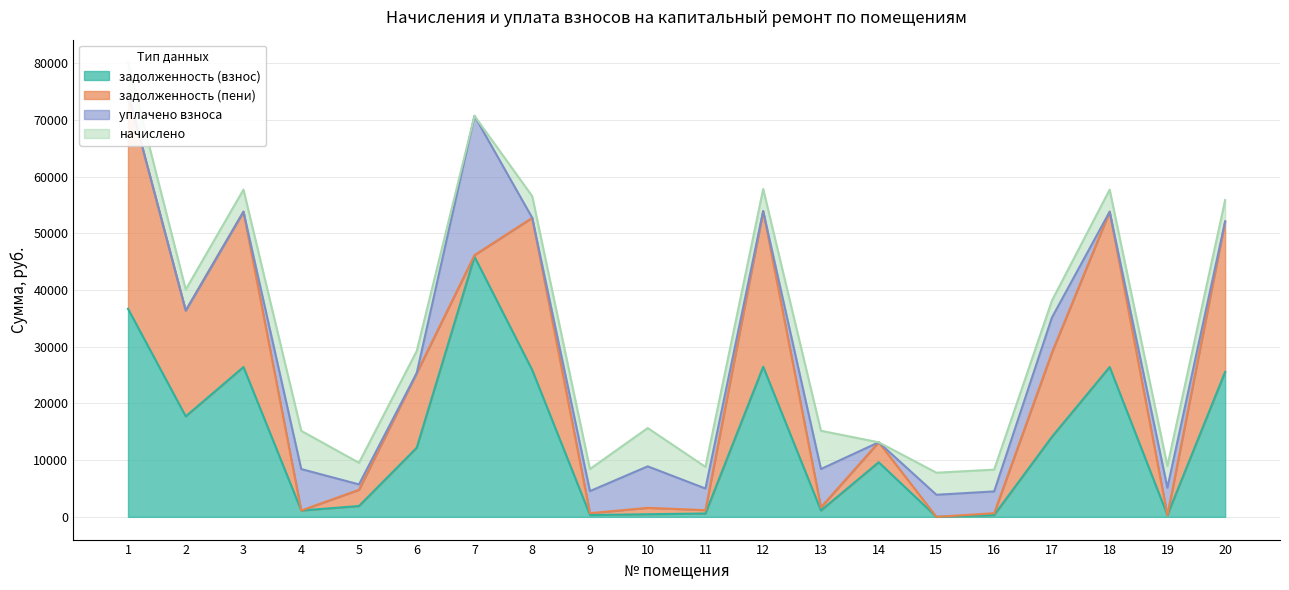

What is the difference between the maximum and second lowest values in the уплачено взноса series?

24561.5